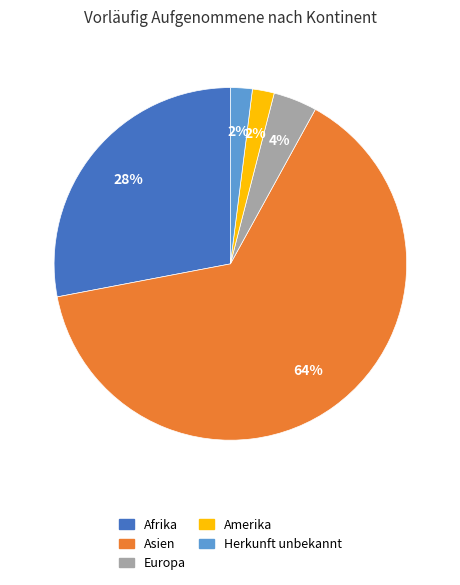

Combined, do Europa and Herkunft unbekannt account for over 50%?

No